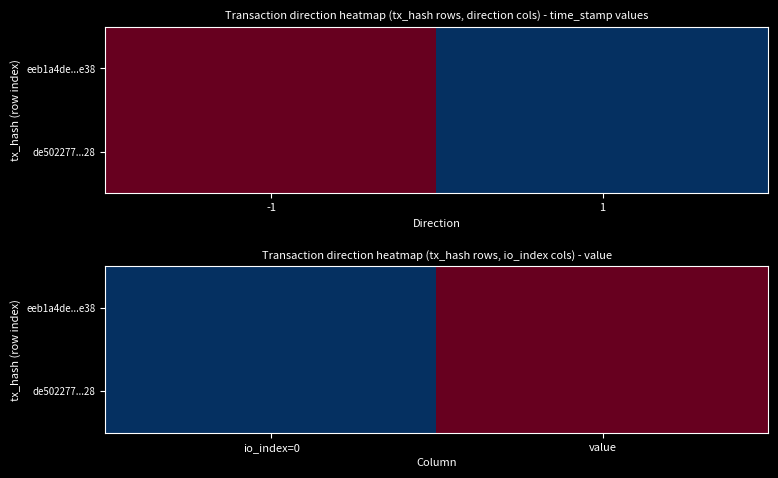

What is the difference between the maximum and minimum values in the eeb1a4de...e38 series?

0.3